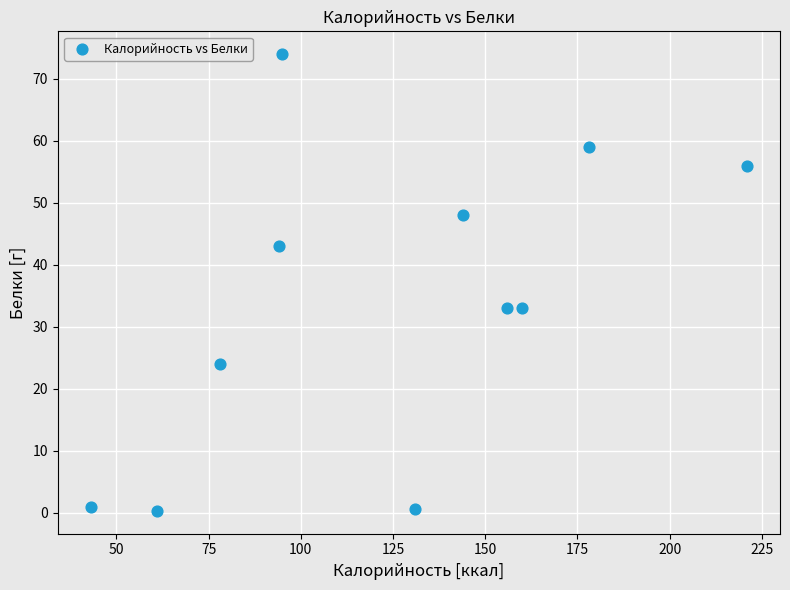

What is the average X value?

123.7